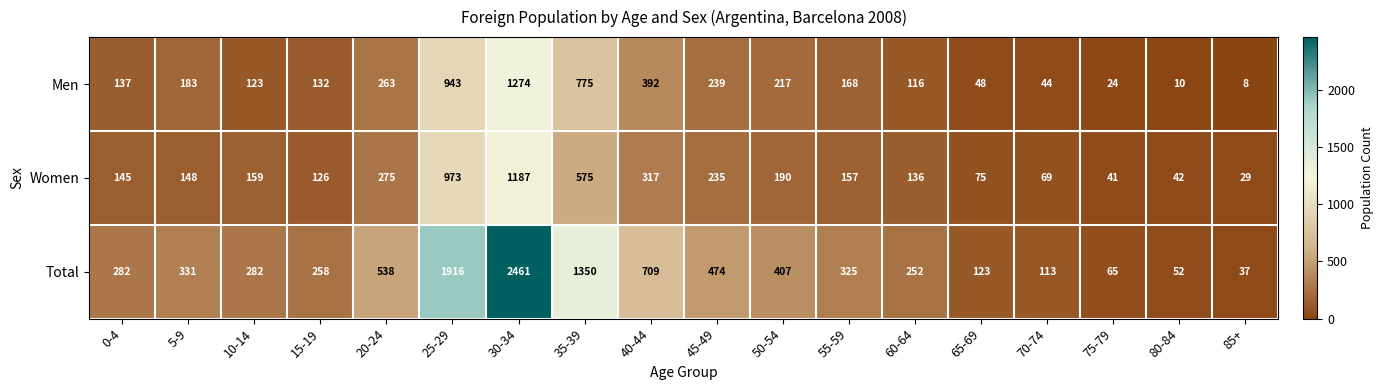

Is it true that Men equals 39 at 0-4?

False